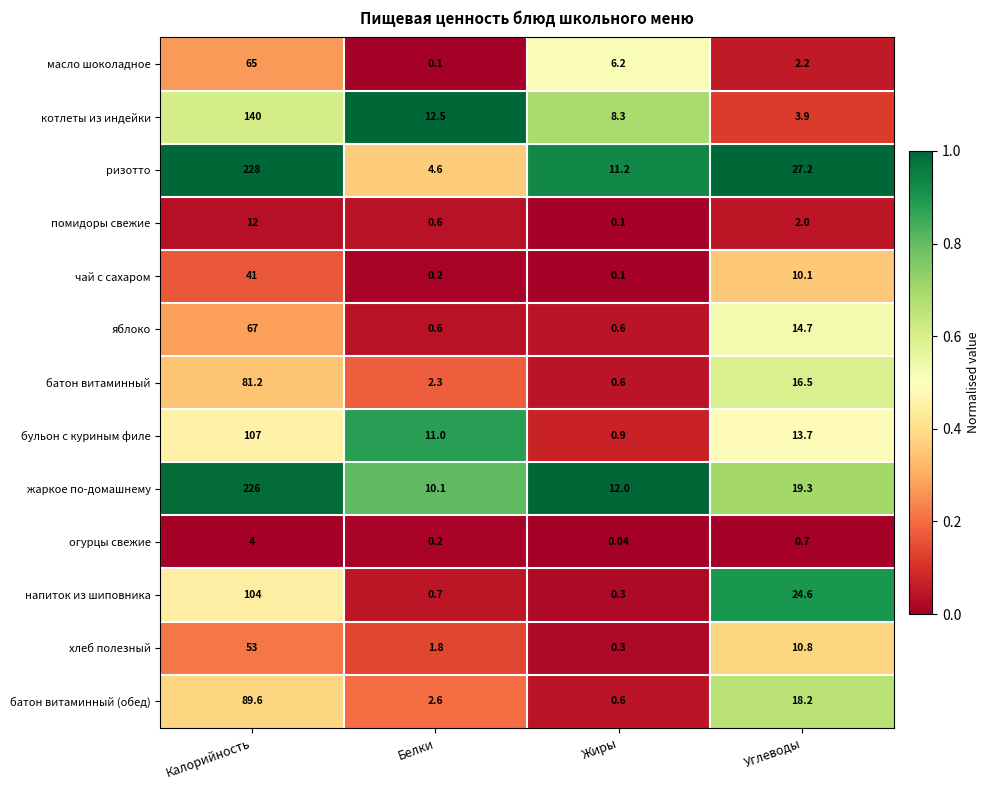

What is the spread (max minus min) of values at Белки?

12.4